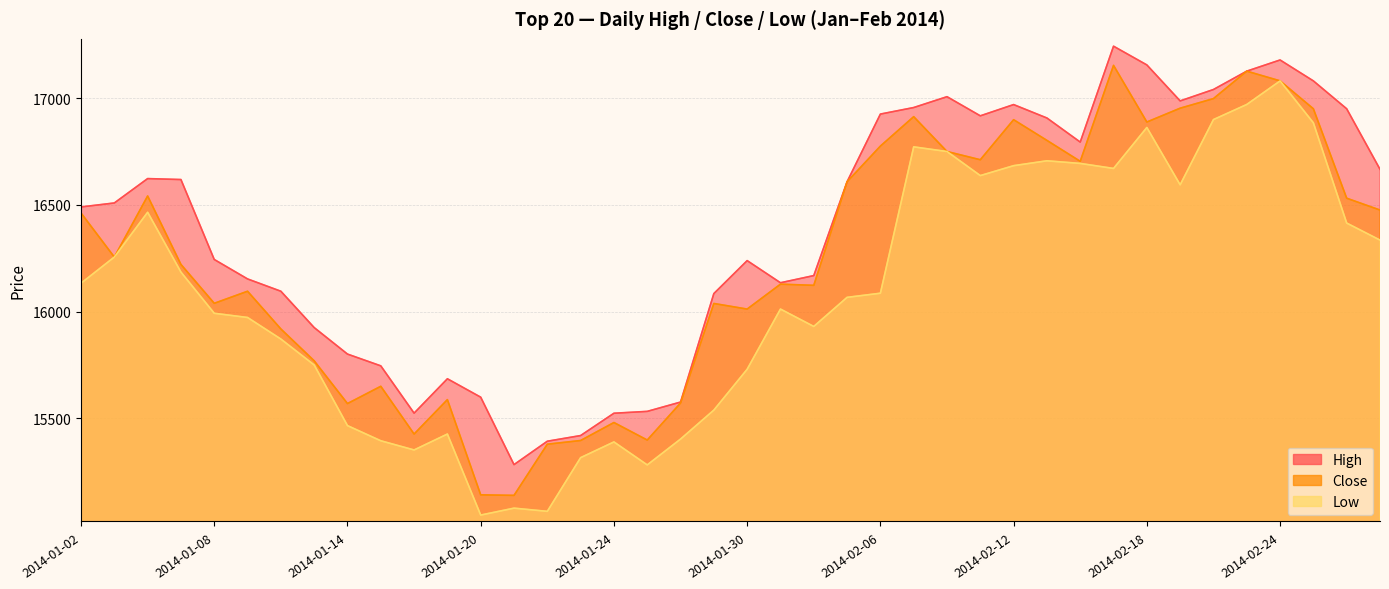

In High, how many points are lower than both neighbors (excluding endpoints)?

6